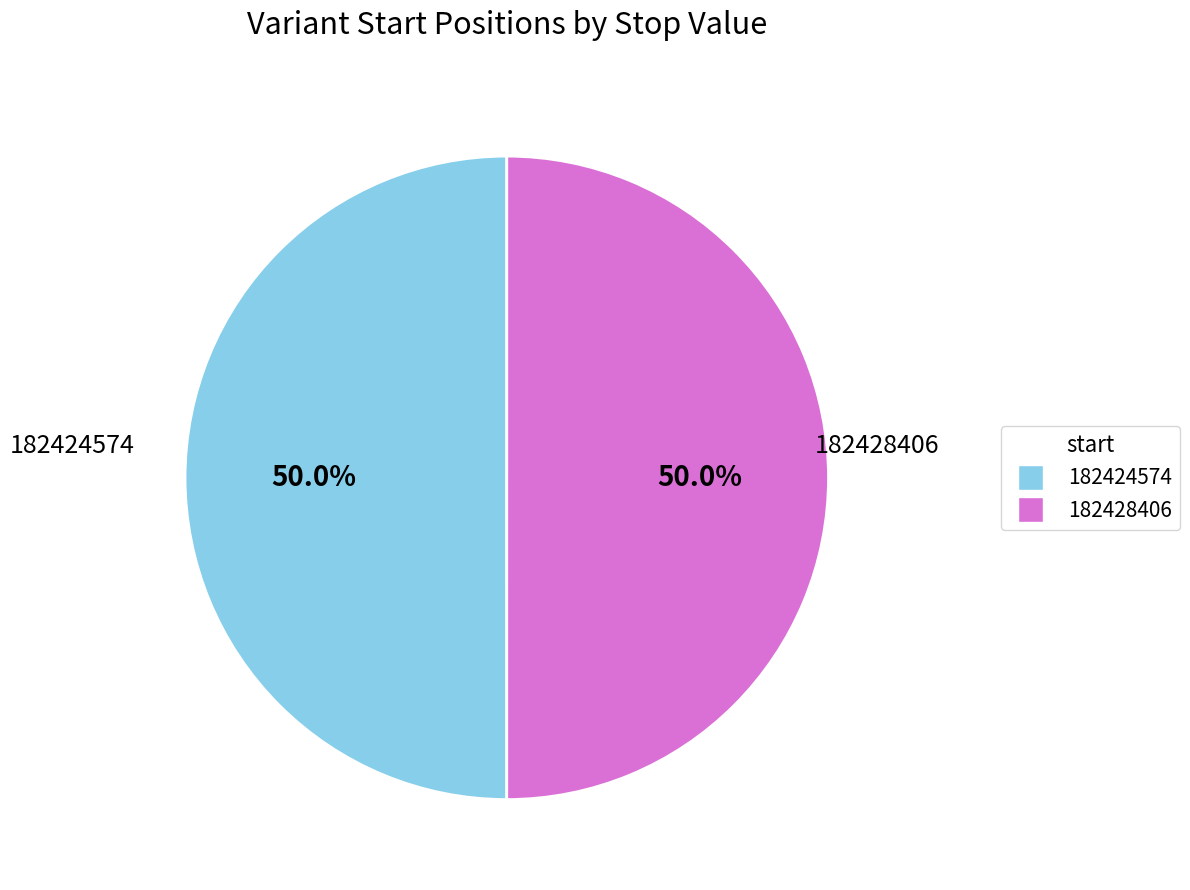

Is it true that 182424574 is 50% of the pie?

True